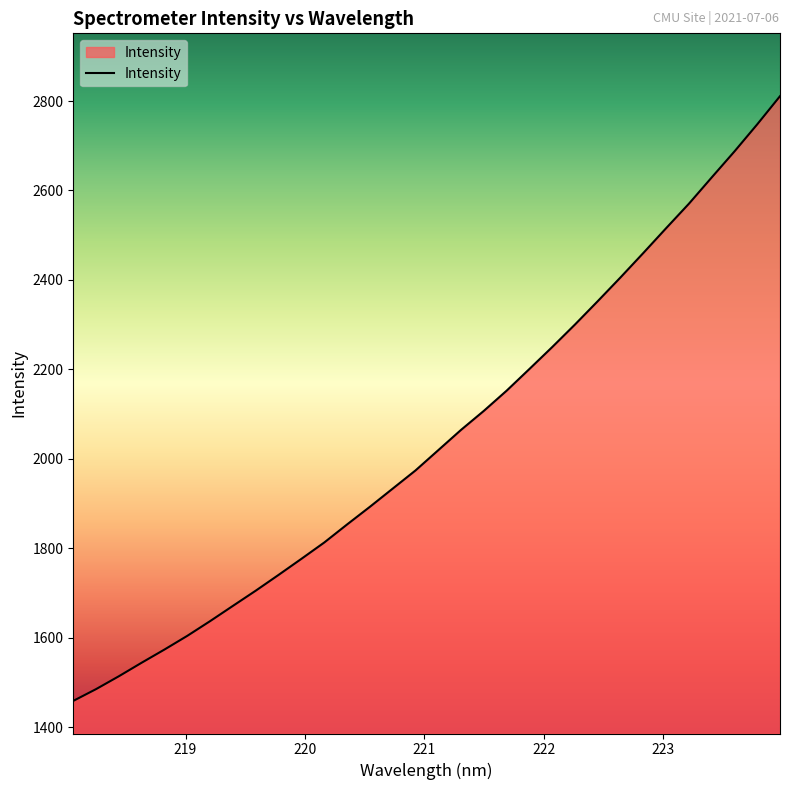

What is the smallest value displayed?

1458.6